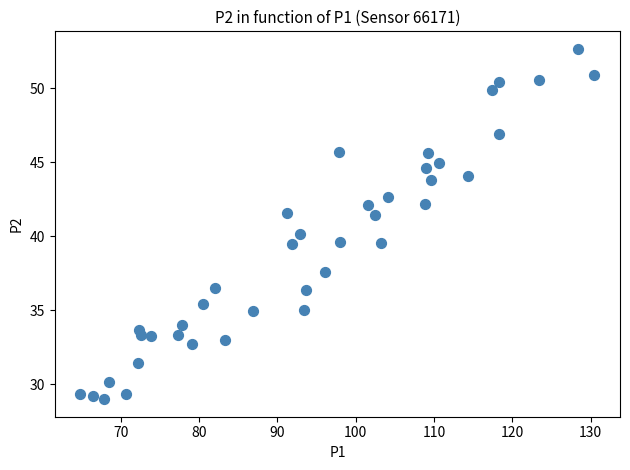

What is the range of X values (max minus min)?

65.6